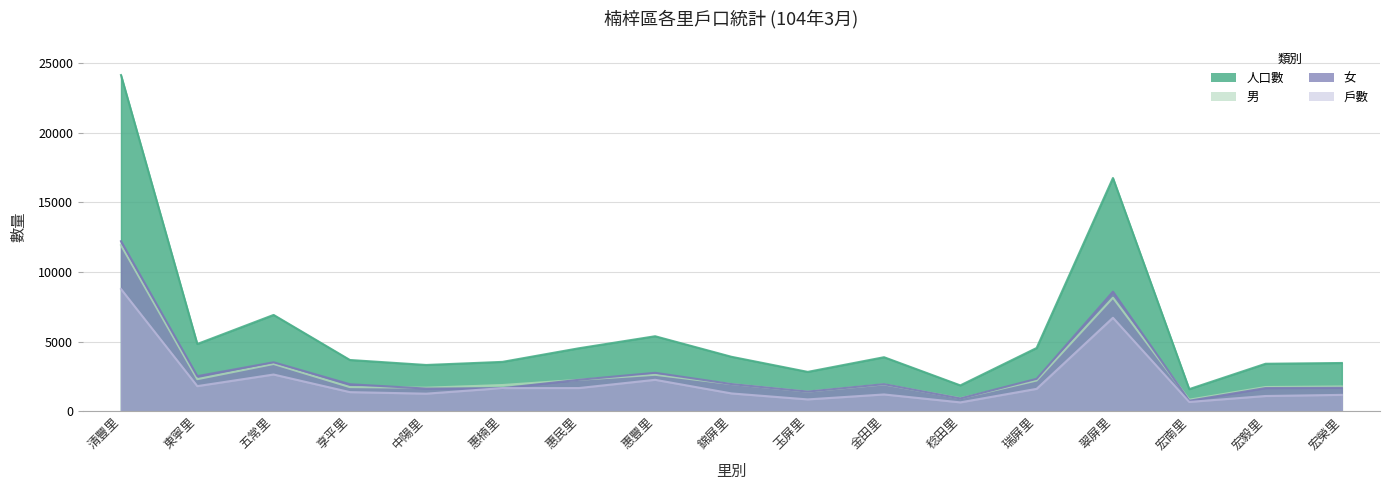

True or false: 戶數 has a value of 3050 at 惠豐里.

False